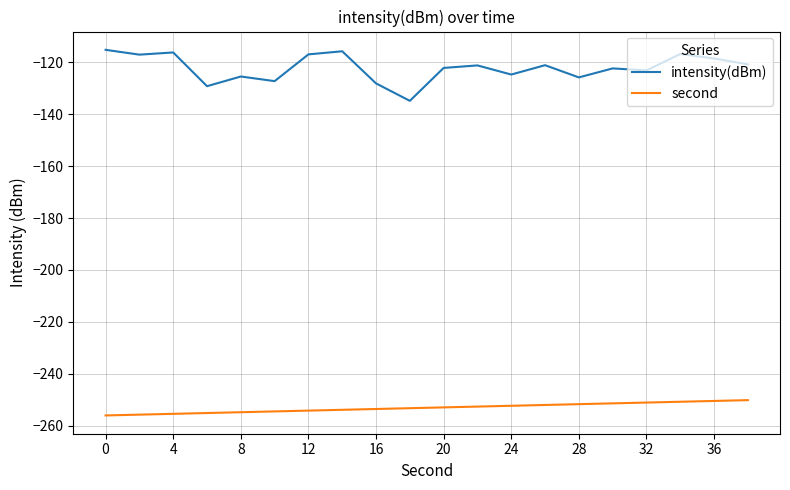

Rank the series by their maximum value, from highest to lowest.

intensity(dBm), second